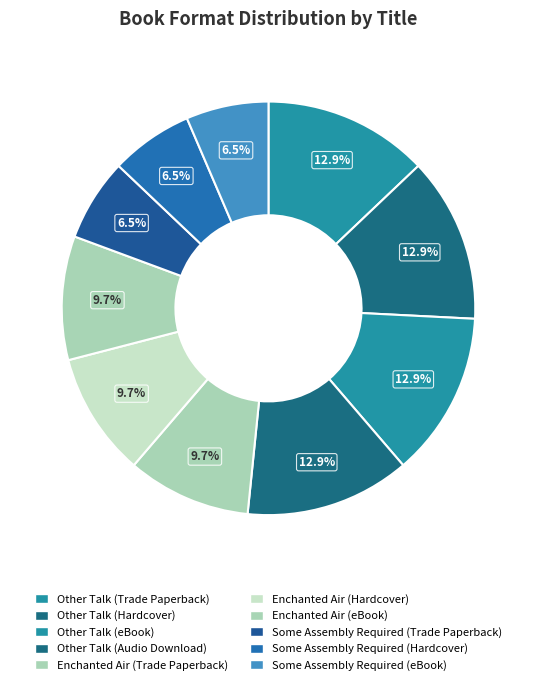

Is it true that Some Assembly Required (eBook) is 14% of the pie?

False